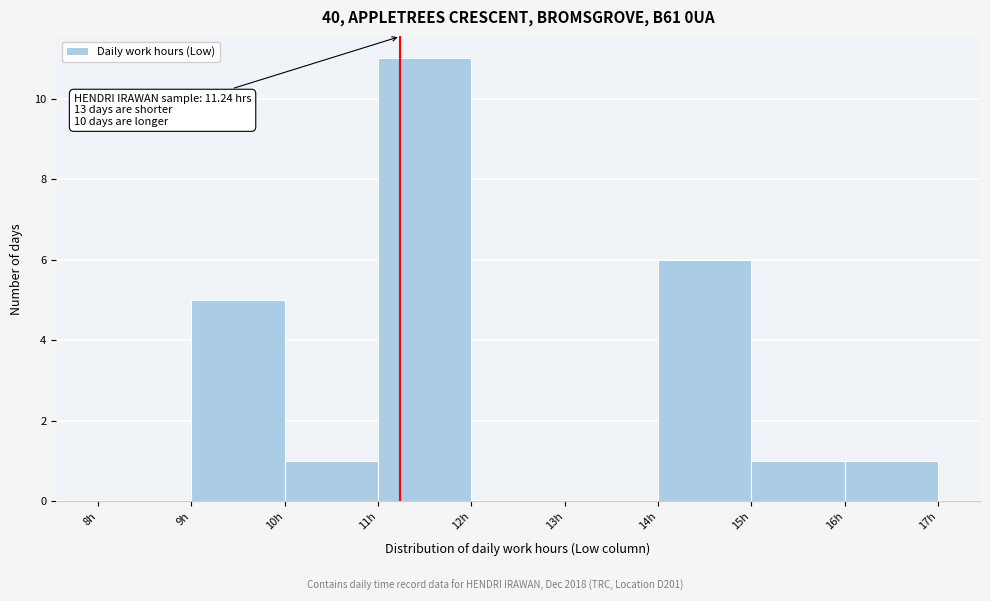

Over which range of the x-axis is the bar tallest?

11 to 12